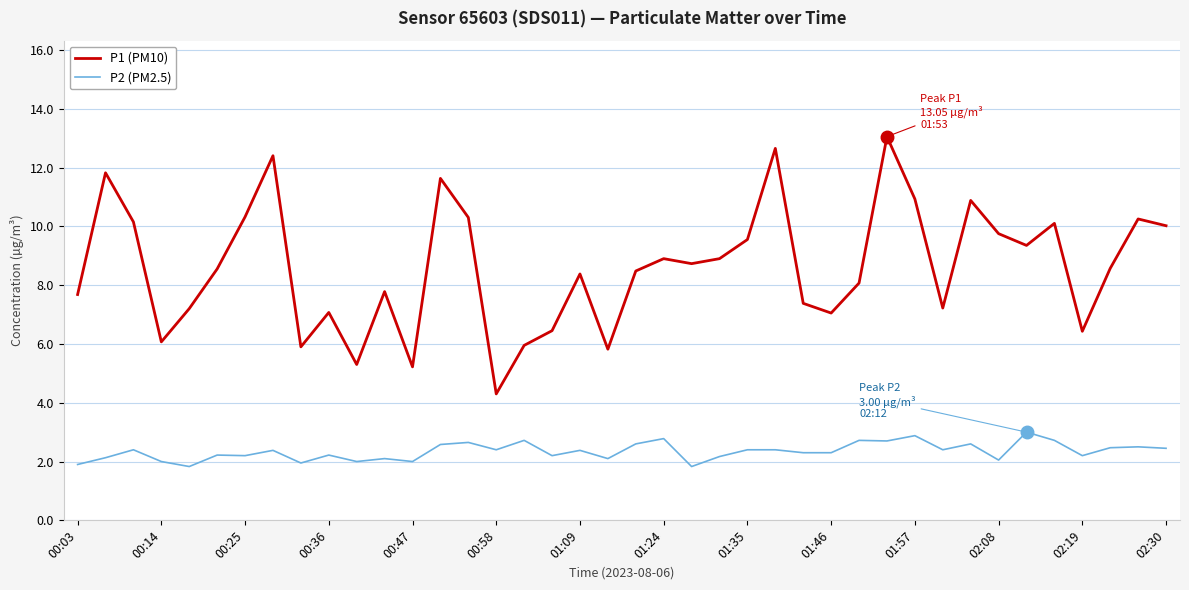

What is the smallest value displayed?

1.8